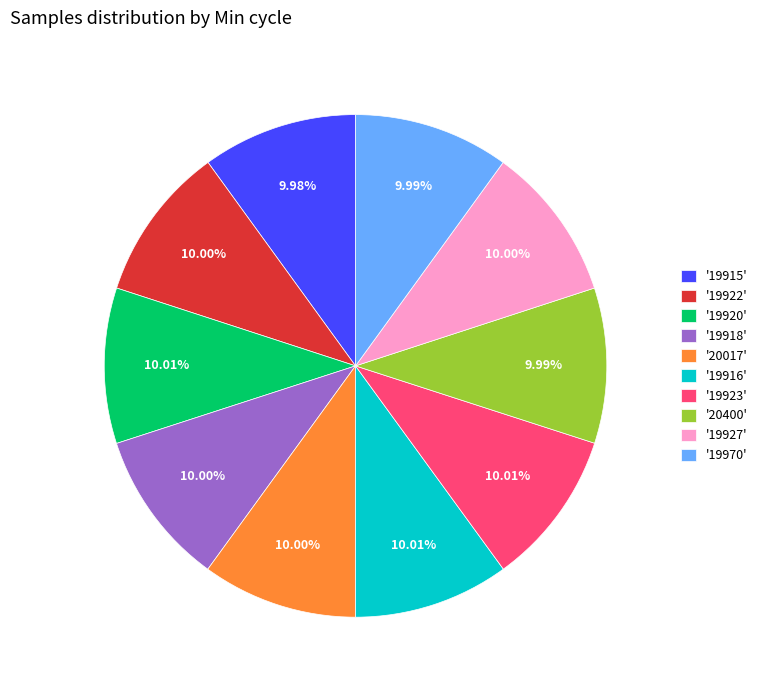

Does '19918' account for over 50% of the chart?

No